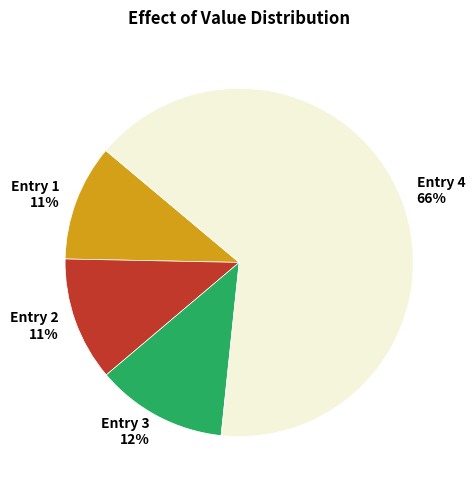

Is there any slice that represents more than half of the pie?

Yes